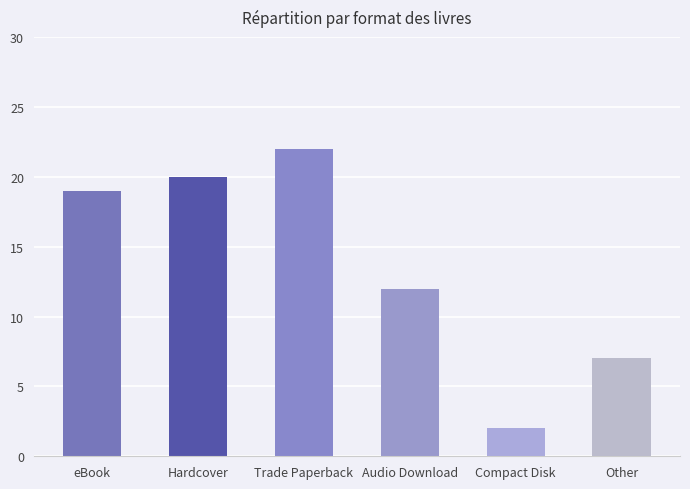

What position from the right is Trade Paperback?

4